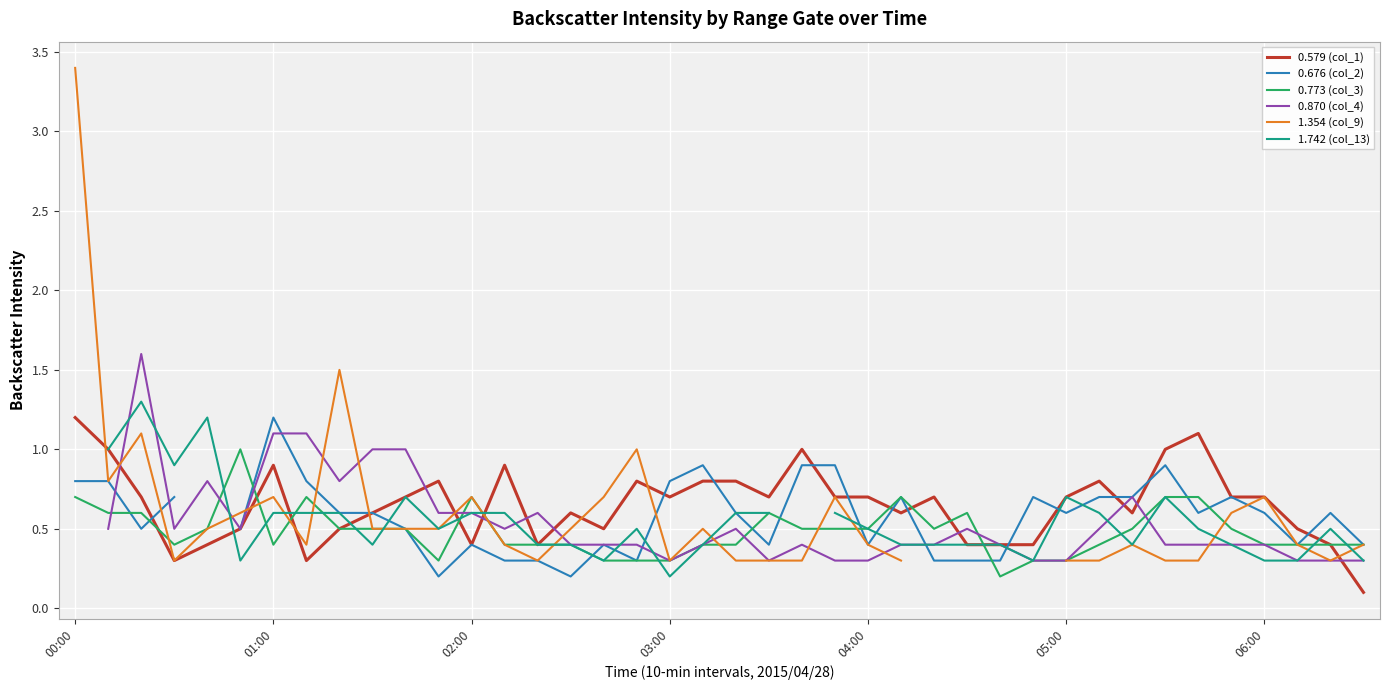

How many intersections are there between 0.676 (col_2) and 0.579 (col_1)?

12